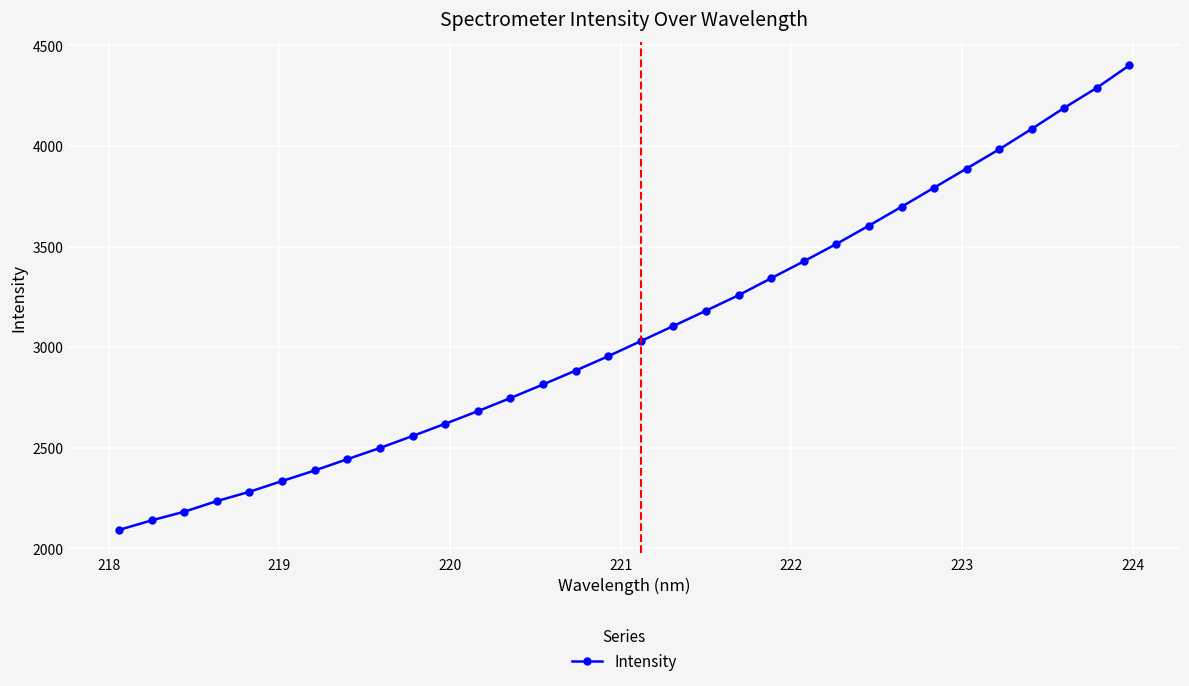

How many lines are shown in the chart?

1